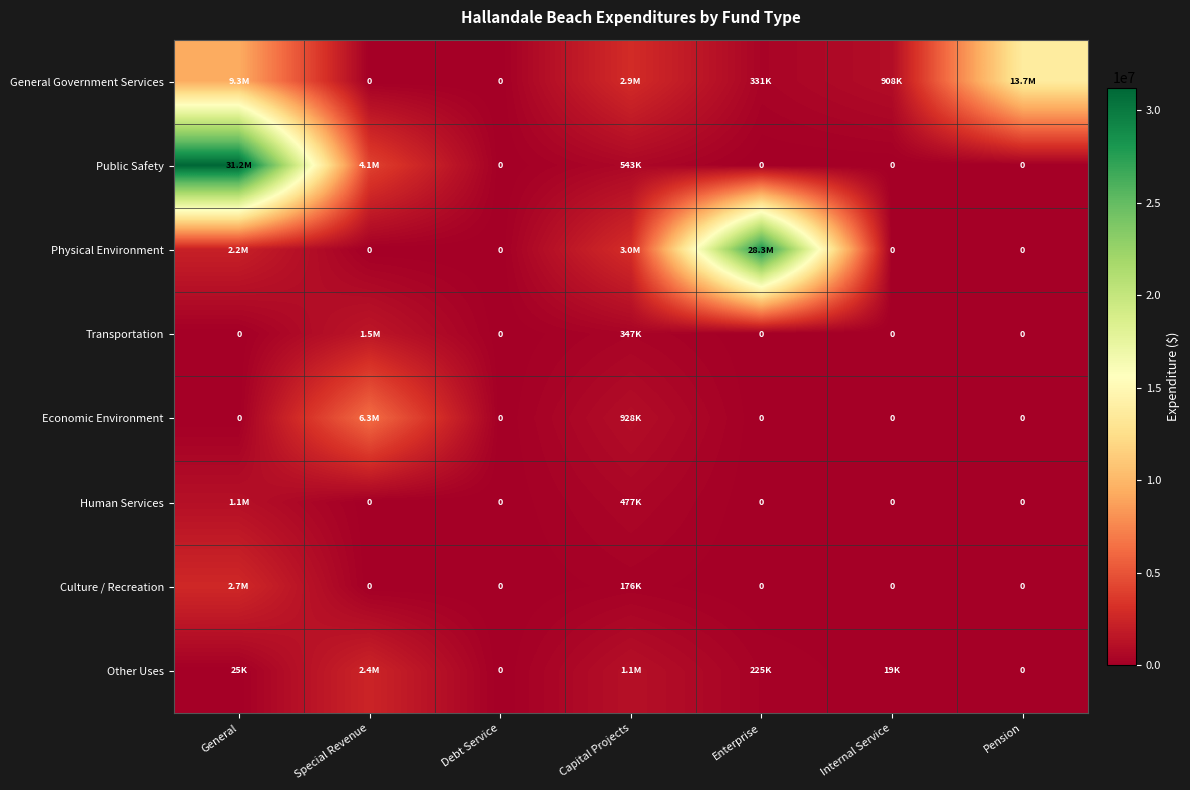

How many values in Public Safety are above zero?

3